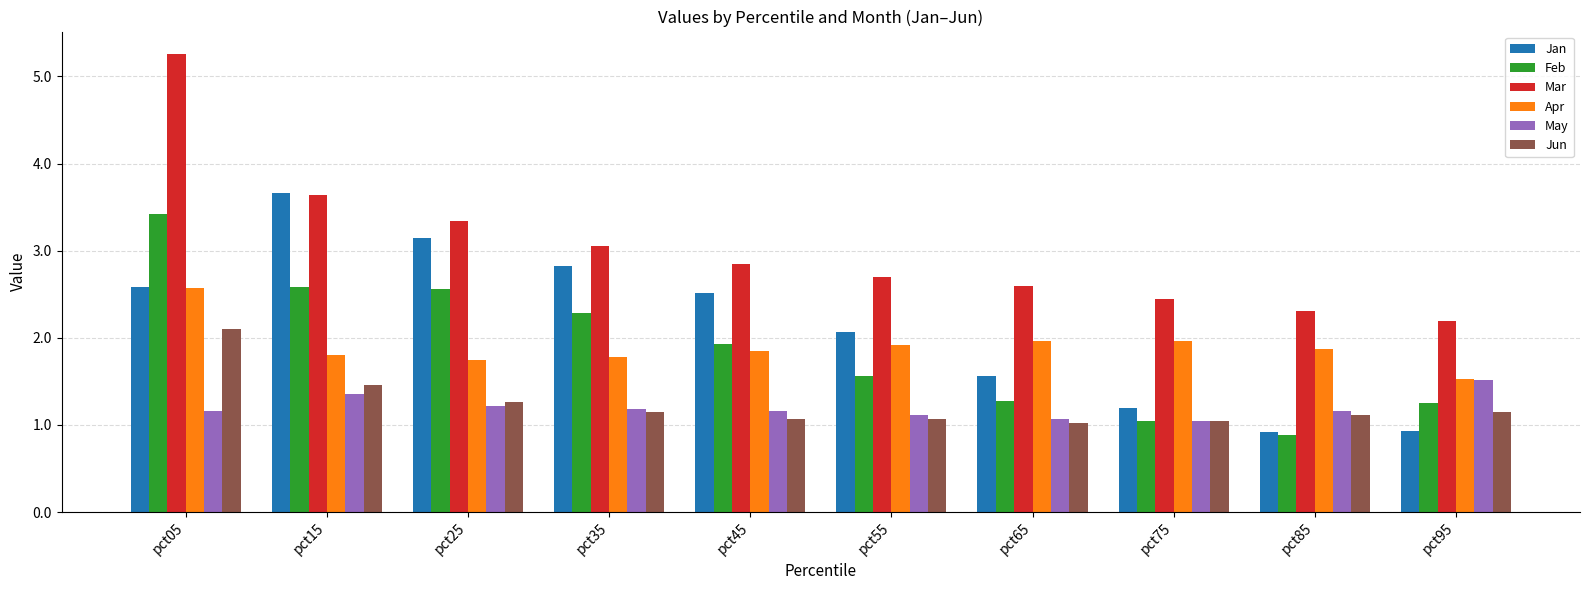

What is the sum of the Jun values at pct85 and pct05?

3.2